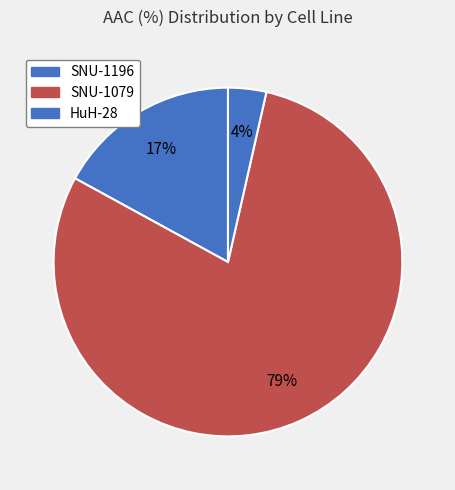

Rank the categories by value from lowest to highest.

HuH-28, SNU-1196, SNU-1079